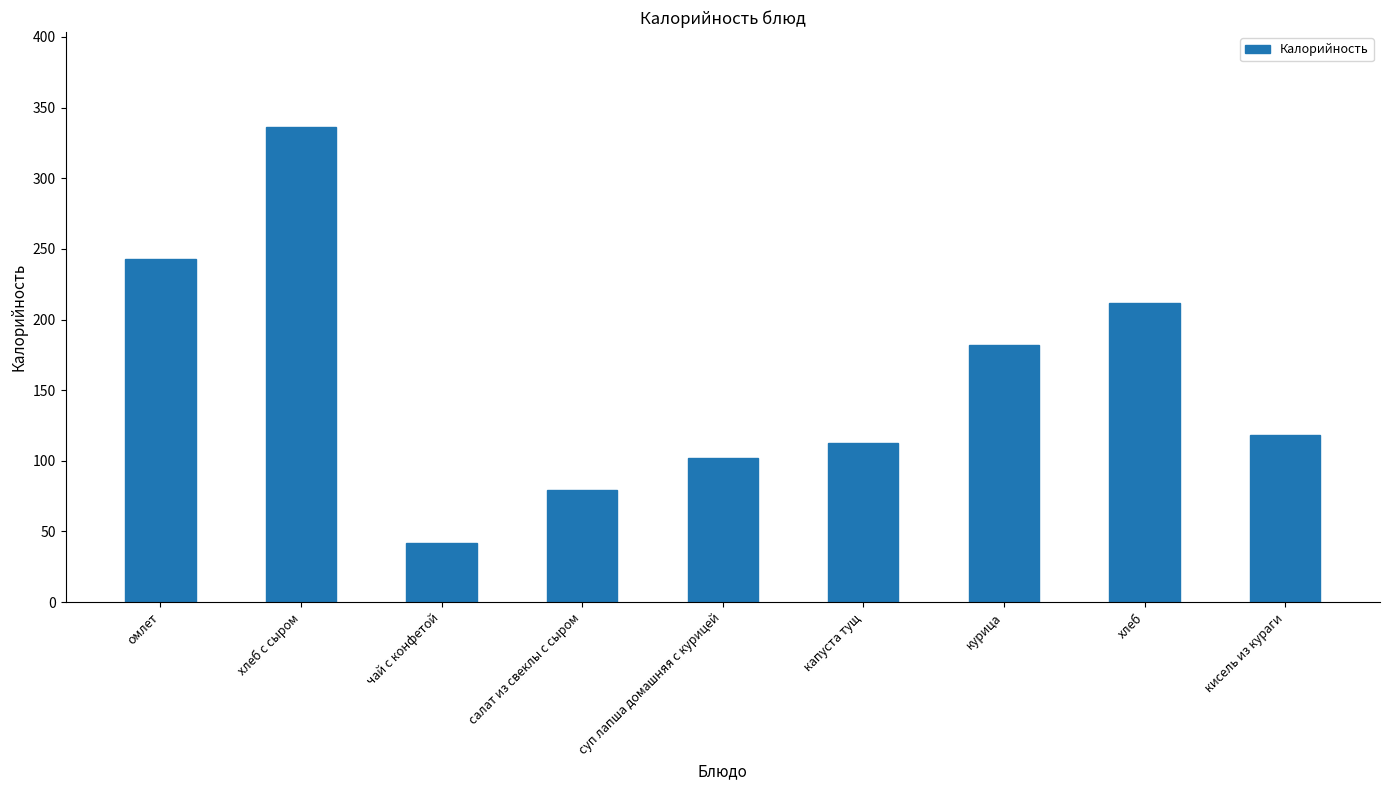

Does the chart contain any negative values?

No